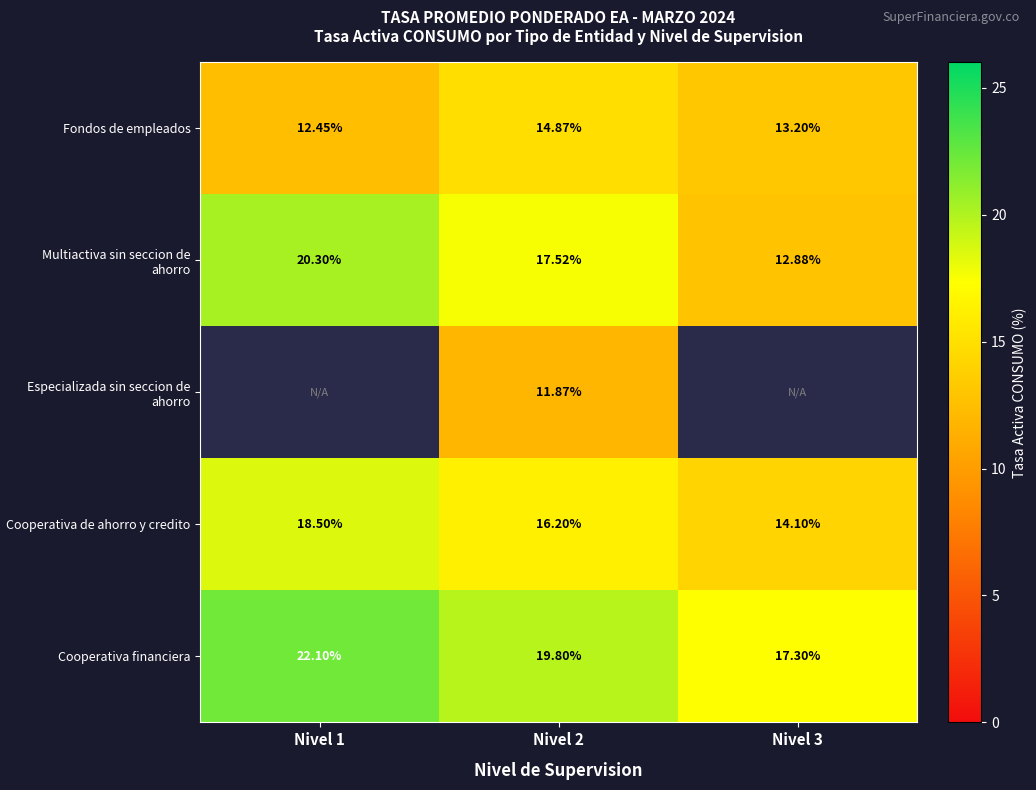

Rank the series at Nivel 2 from lowest to highest value.

Especializada sin seccion de ahorro, Fondos de empleados, Cooperativa de ahorro y credito, Multiactiva sin seccion de ahorro, Cooperativa financiera